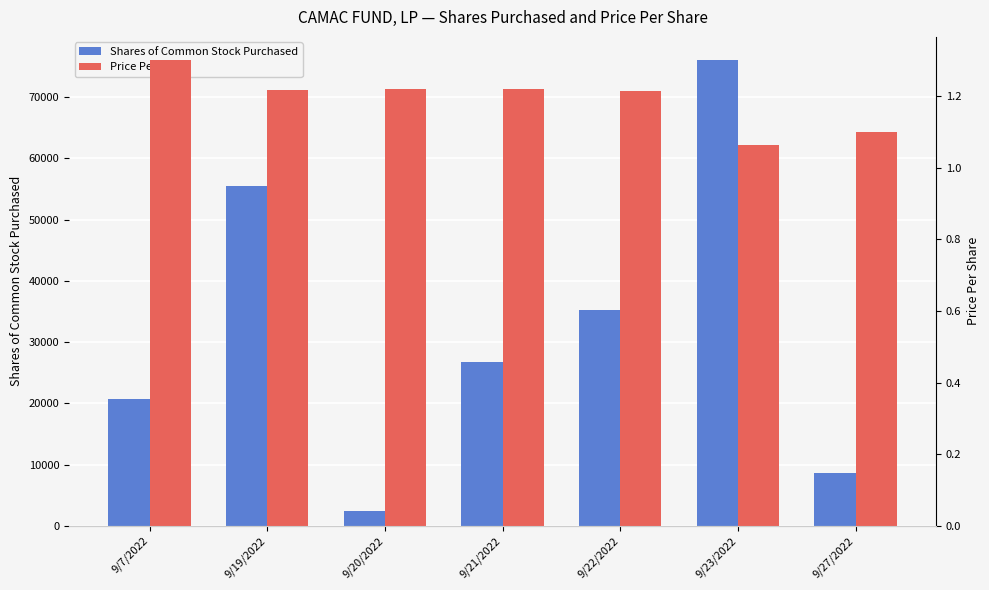

The value of Price Per Share at 9/21/2022 is 1.2. True or false?

True